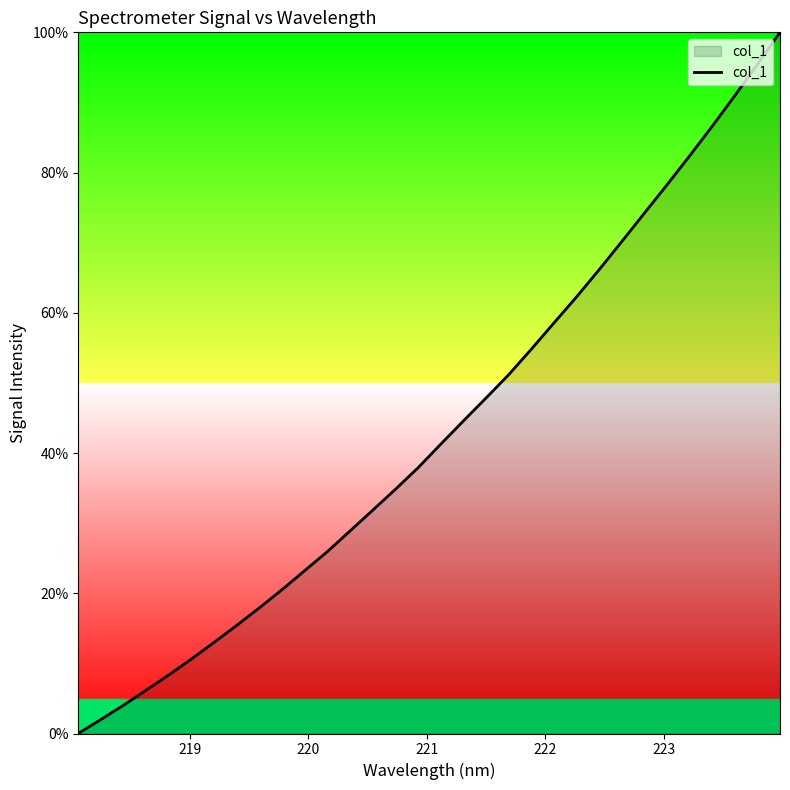

What is the difference between the second highest and second lowest values?

93.4